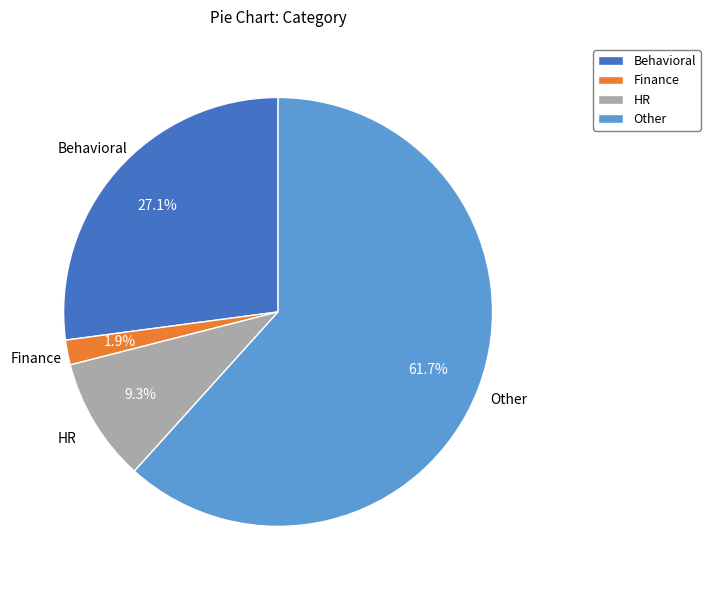

Which slice represents more than half of the pie?

Other